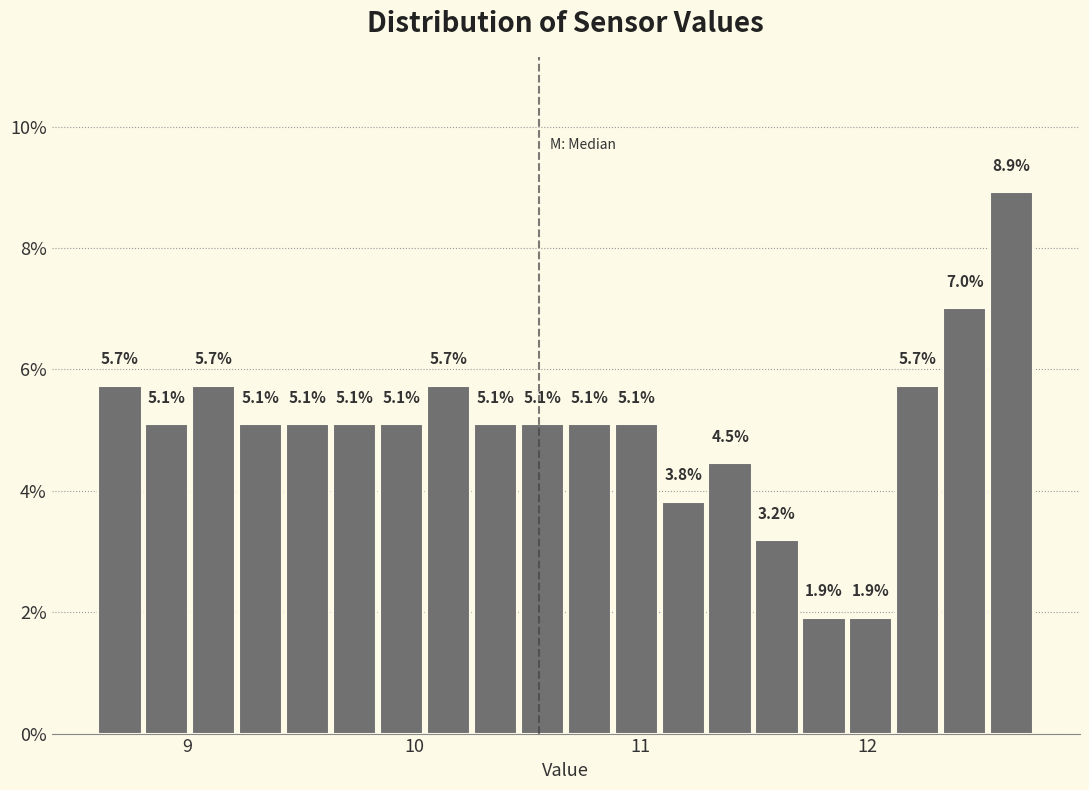

Around what value on the x-axis is the tallest bar? Give the approximate position of its centre, as read against the axis.

12.6